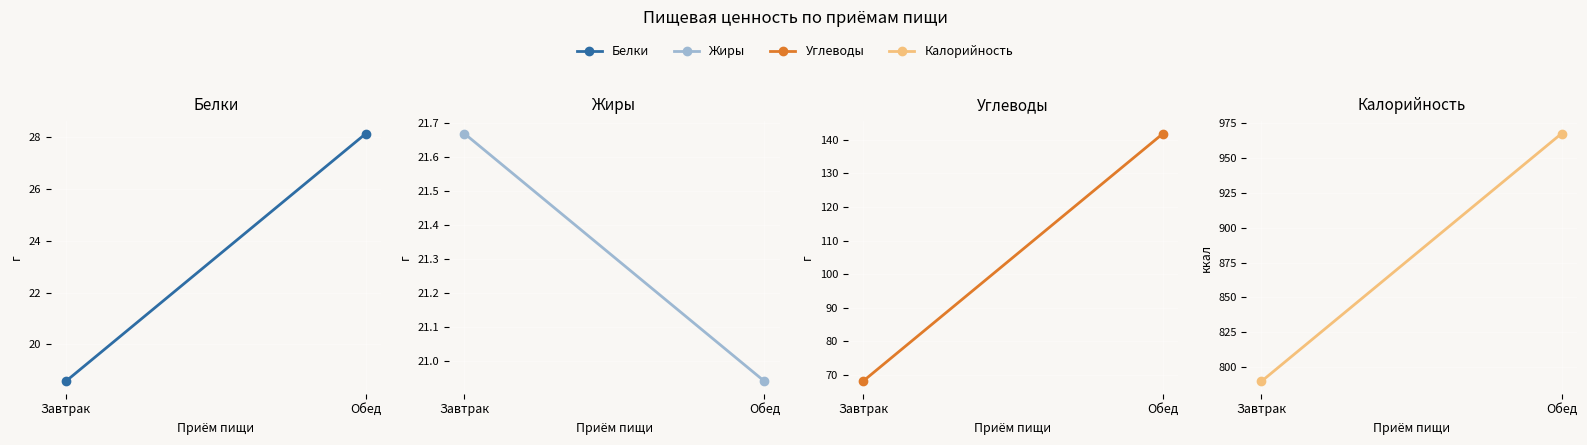

What is the greatest value displayed?

967.4